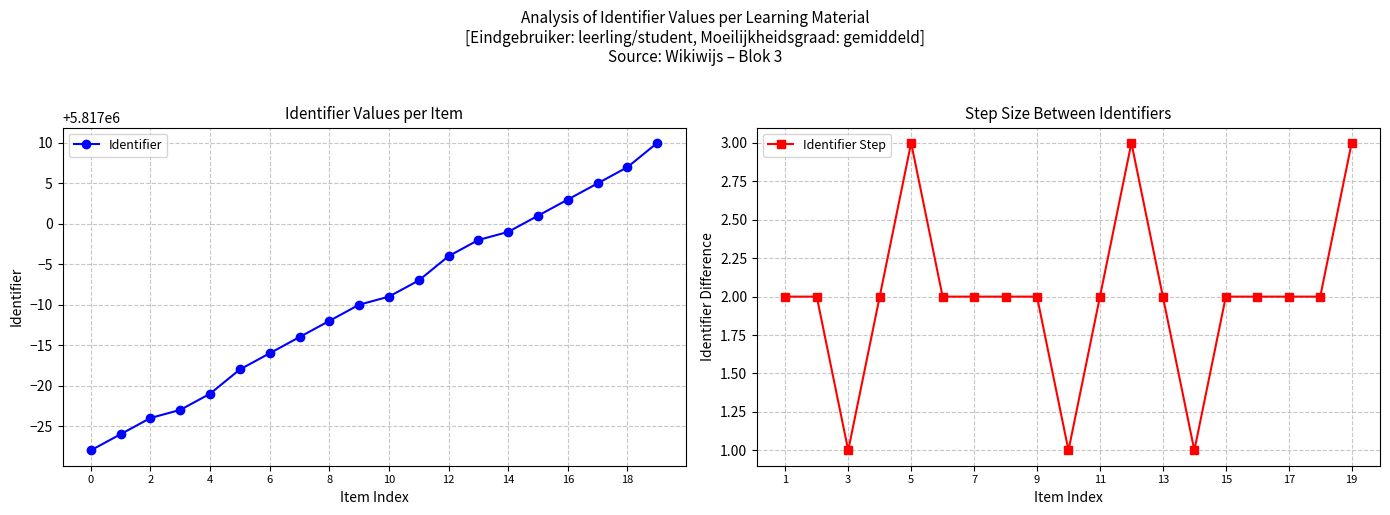

Is it true that Identifier equals 8719223 at 6?

False